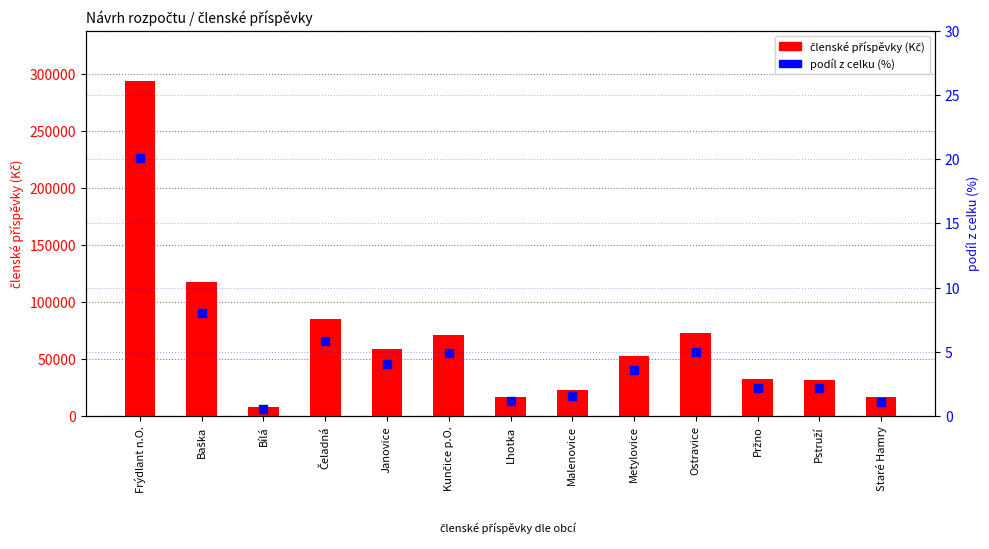

Which series reaches the minimum Y coordinate?

podíl z celku (%)